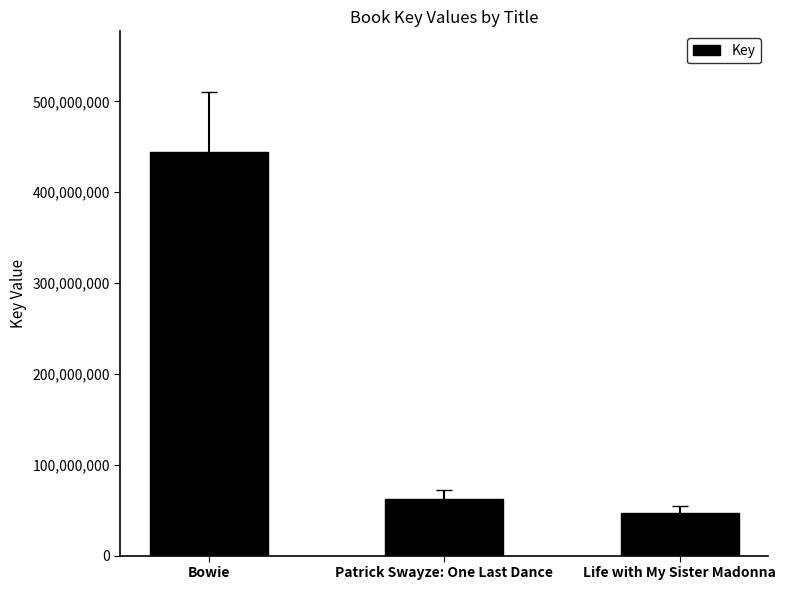

Is it true that the value at Life with My Sister Madonna is 47216420?

True